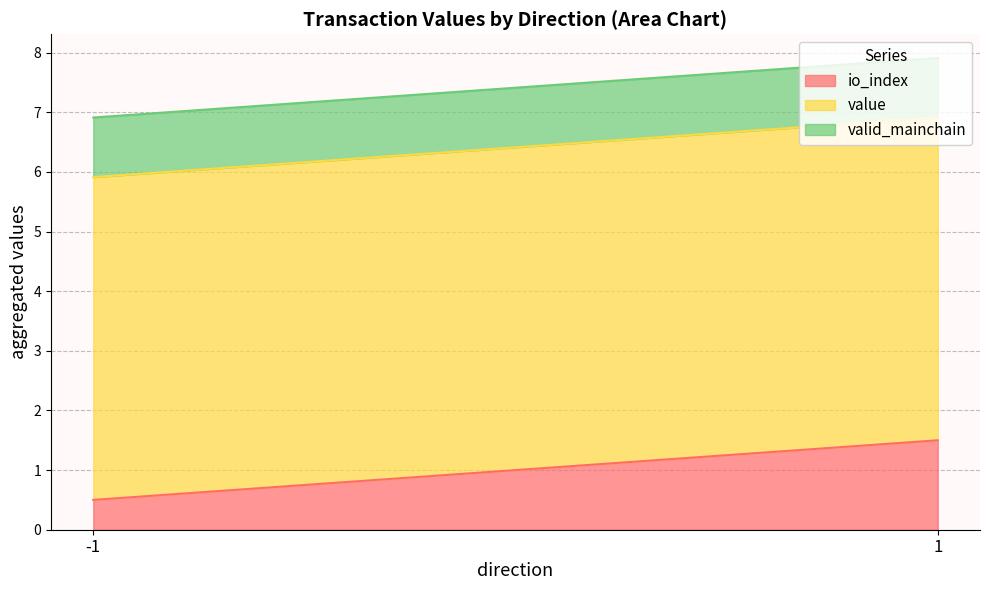

How many times do io_index and valid_mainchain cross each other?

1